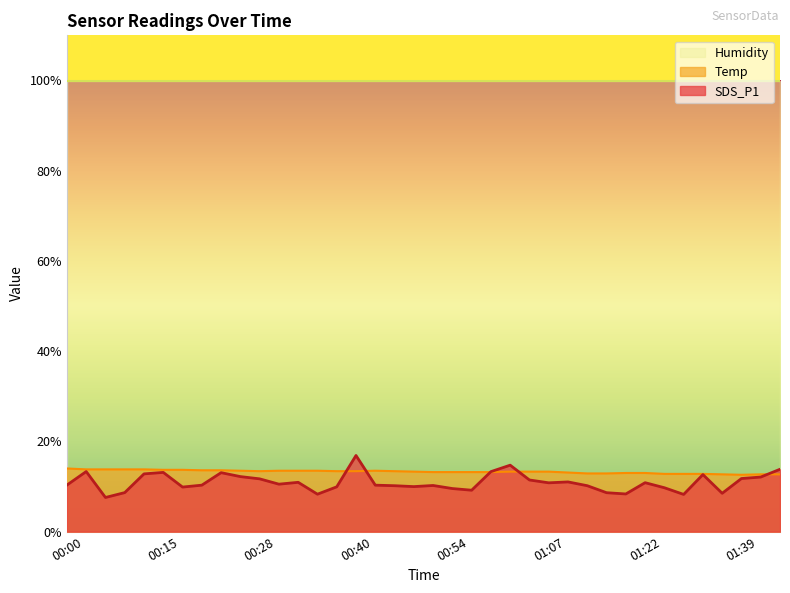

After their last crossing, which series has the higher values: Temp or SDS_P1?

SDS_P1